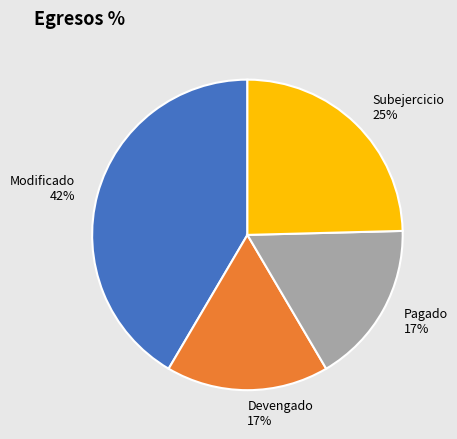

Do Modificado 42% and Subejercicio 25% together represent more than half of the pie?

Yes